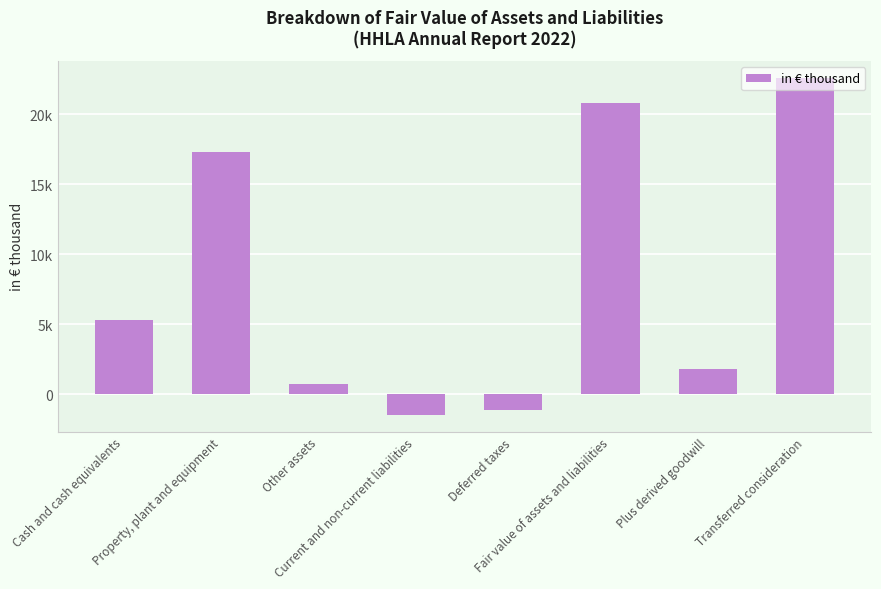

At which category does the chart reach its peak across all series?

Transferred consideration